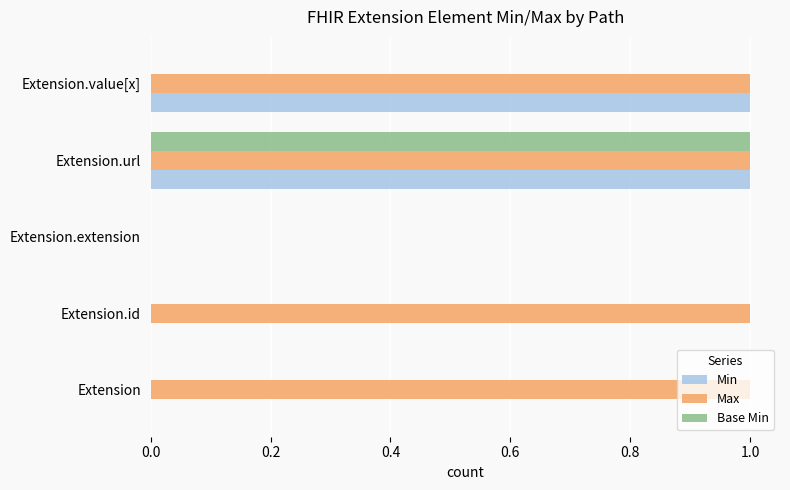

Between Extension and Extension.value[x], which series saw the biggest shift?

Min